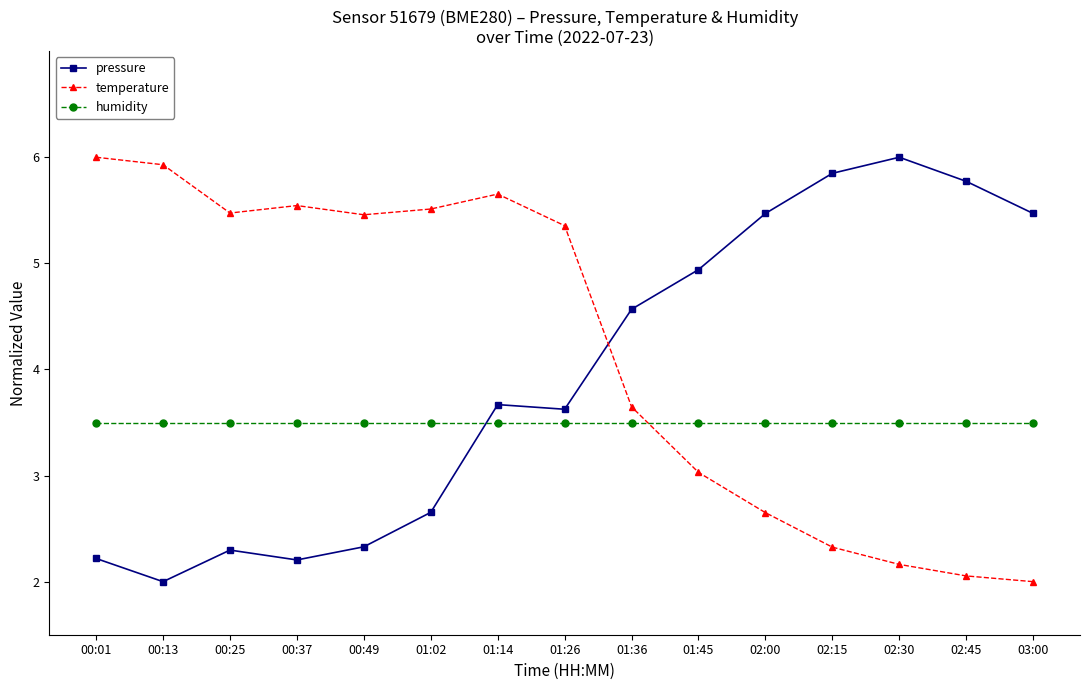

List the series in order of their overall mean, highest first.

temperature, pressure, humidity